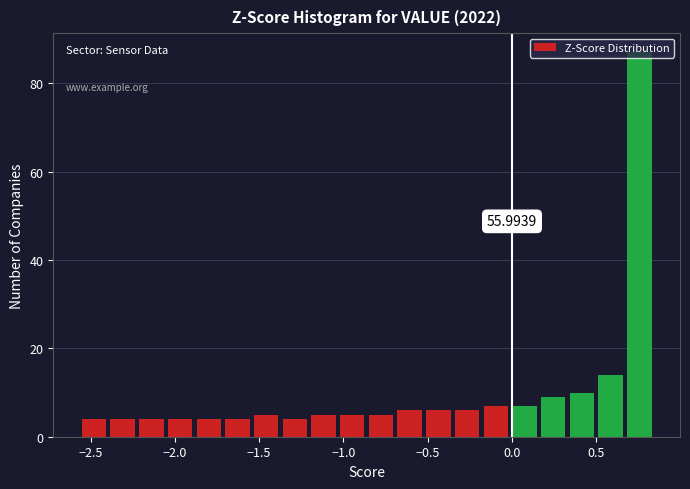

Around what value on the x-axis is the tallest bar? Give the approximate position of its centre, as read against the axis.

0.75